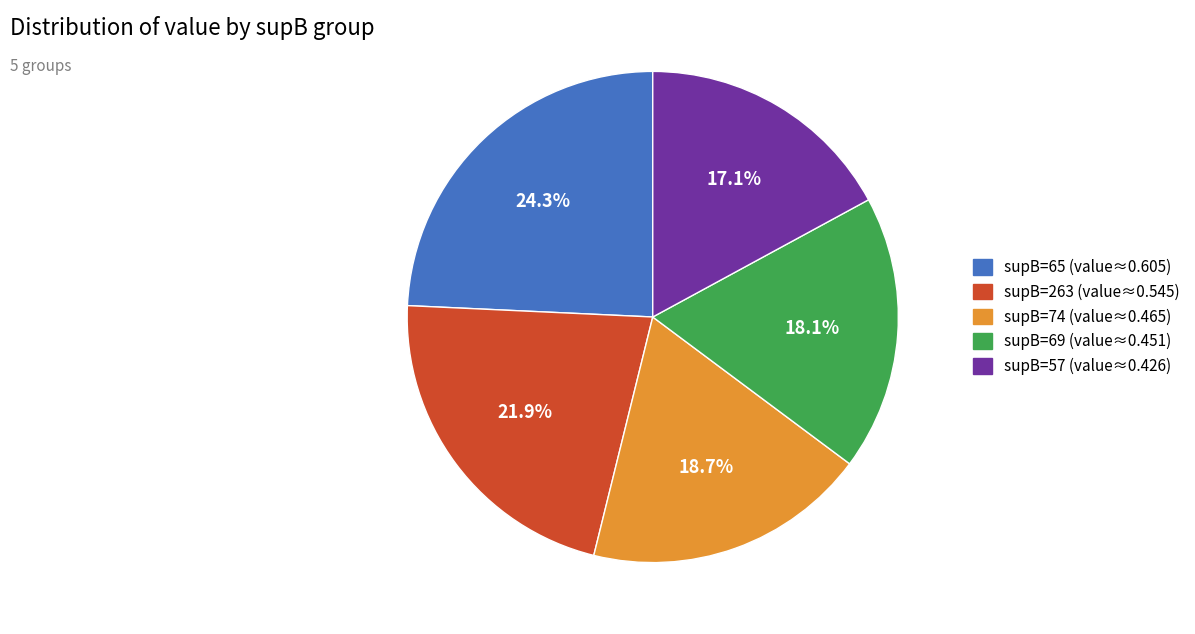

True or false: supB=57 accounts for 27% of the total.

False